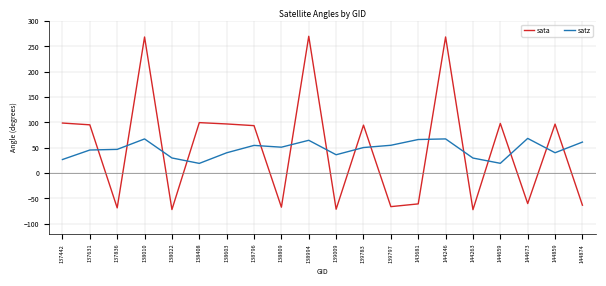

What is the minimum value shown in the chart?

-72.1